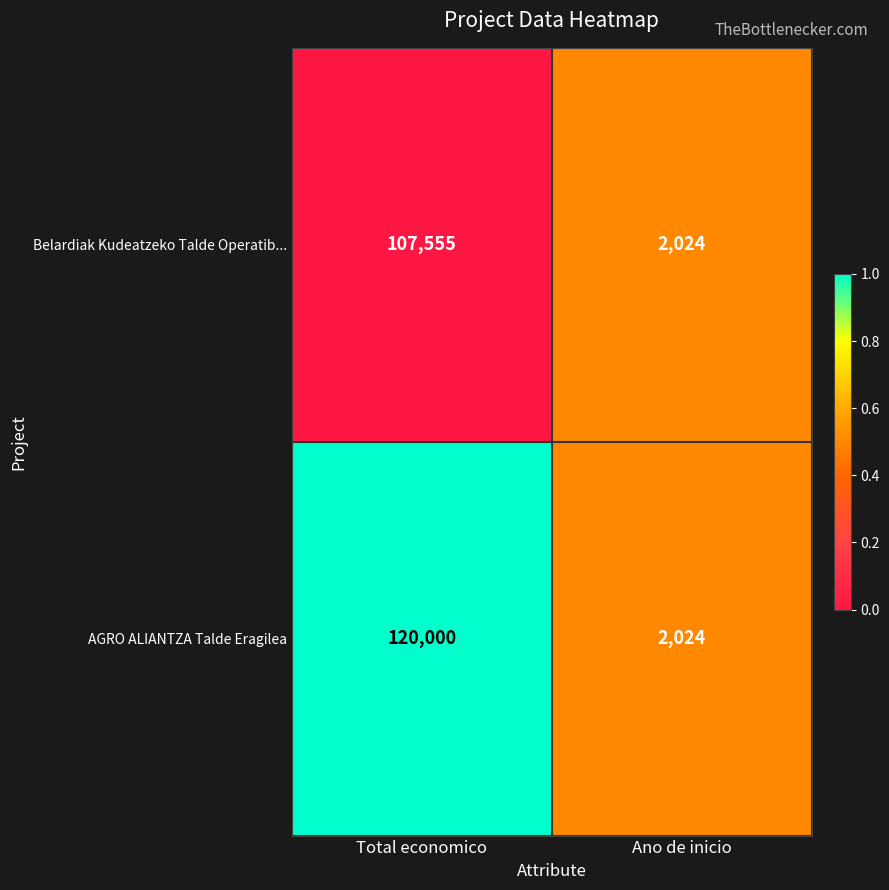

What is the difference between the AGRO ALIANTZA Talde Eragilea values at Ano de inicio and Total economico?

117976